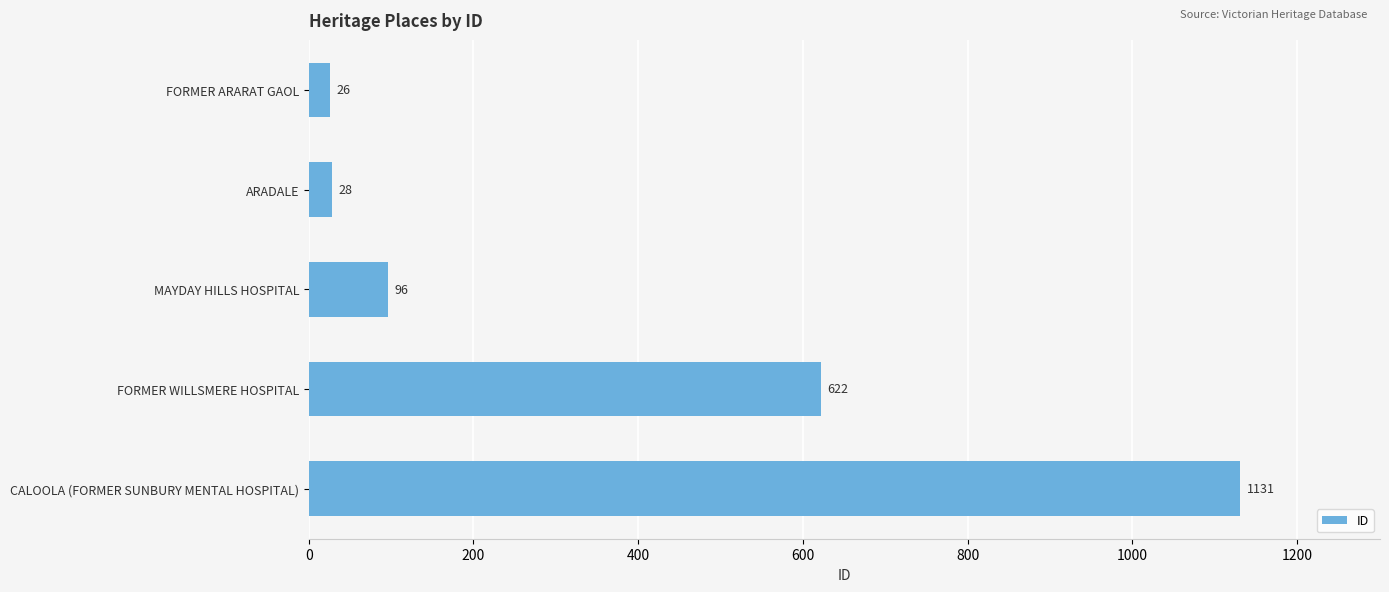

What is the approximate value at FORMER WILLSMERE HOSPITAL, to the nearest 50?

600